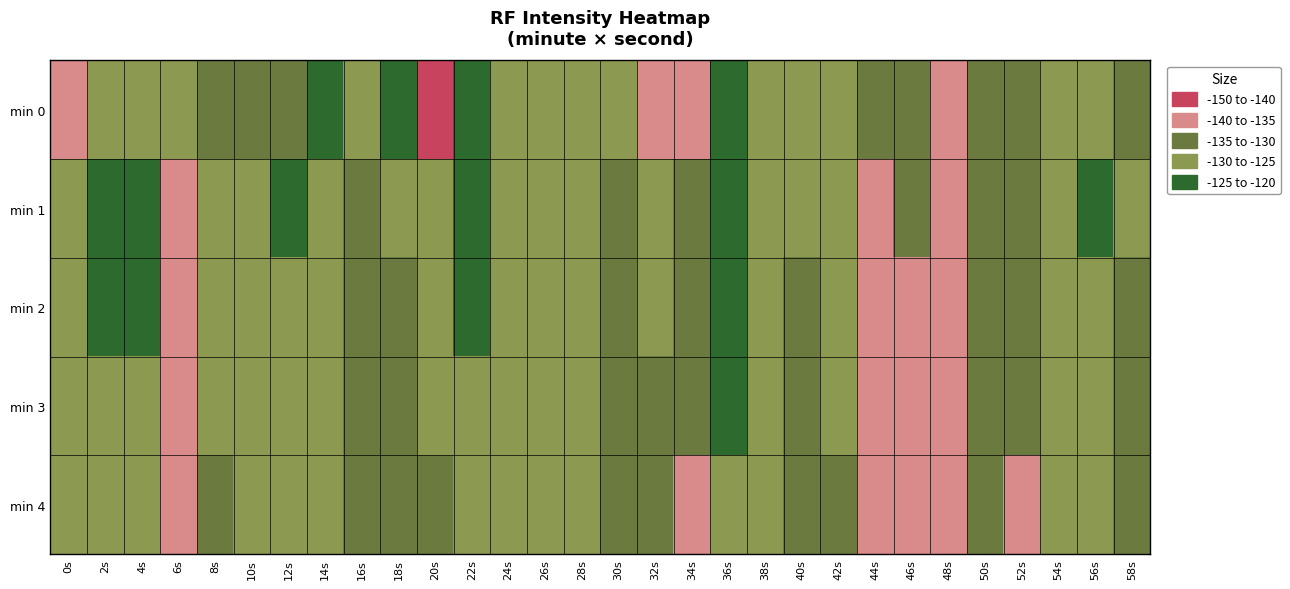

Rank the series at 40s from highest to lowest value.

min 0, min 1, min 2, min 3, min 4